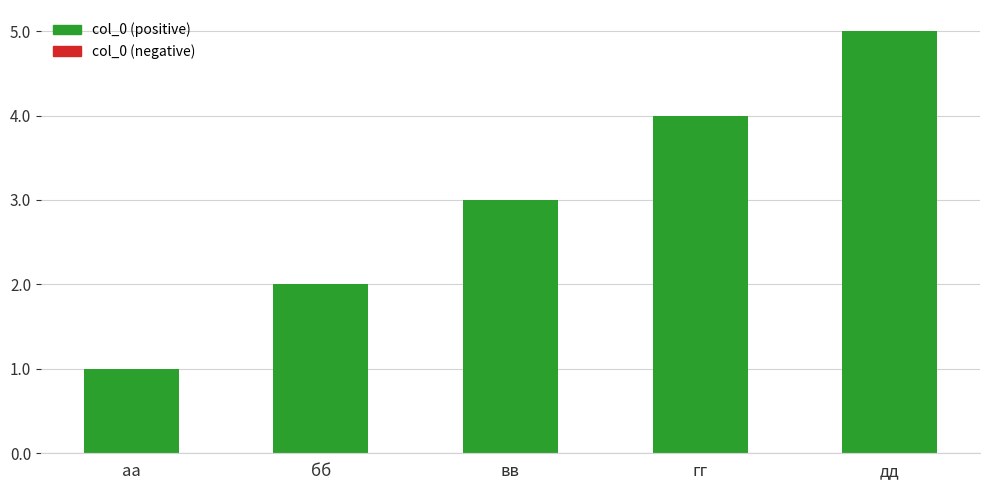

What is the approximate value at вв?

3